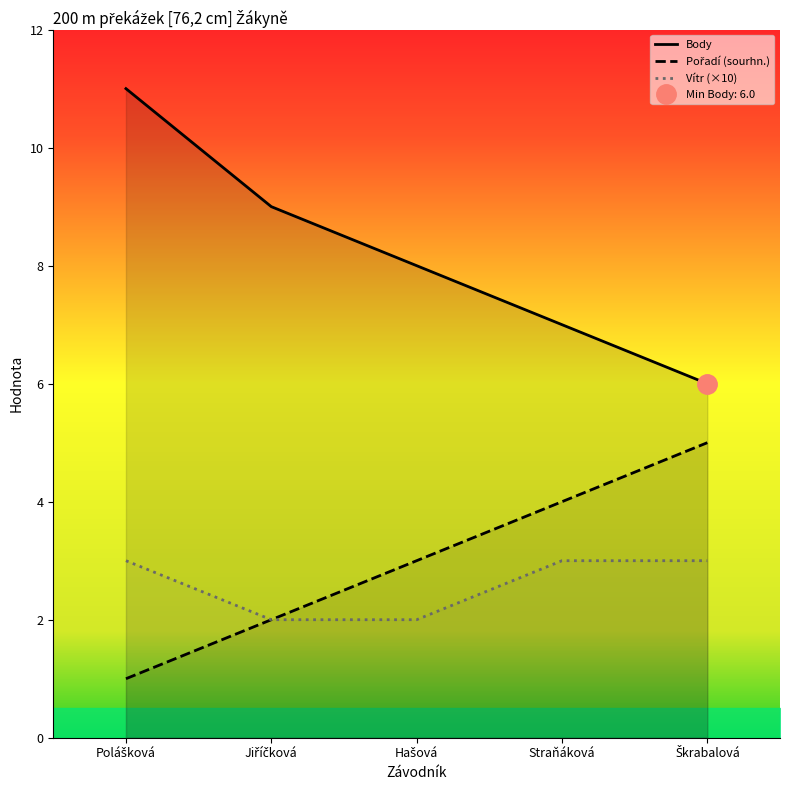

True or false: Body has more than 2 points higher than both neighbors.

False